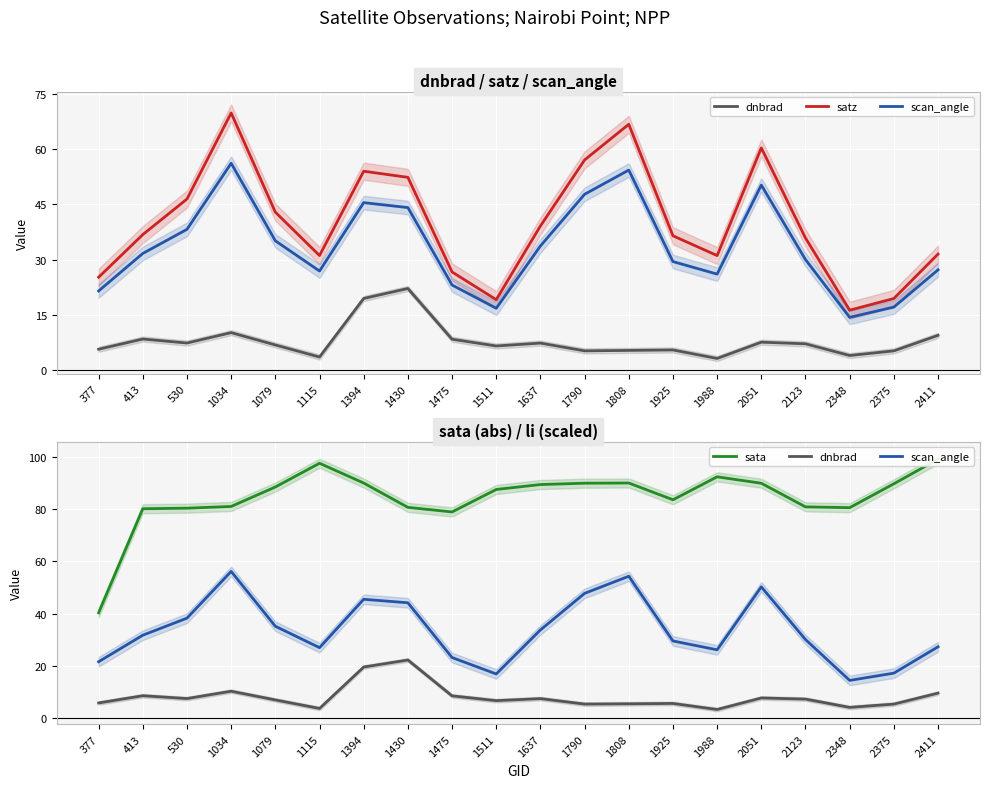

How many categories are shown in the chart?

20